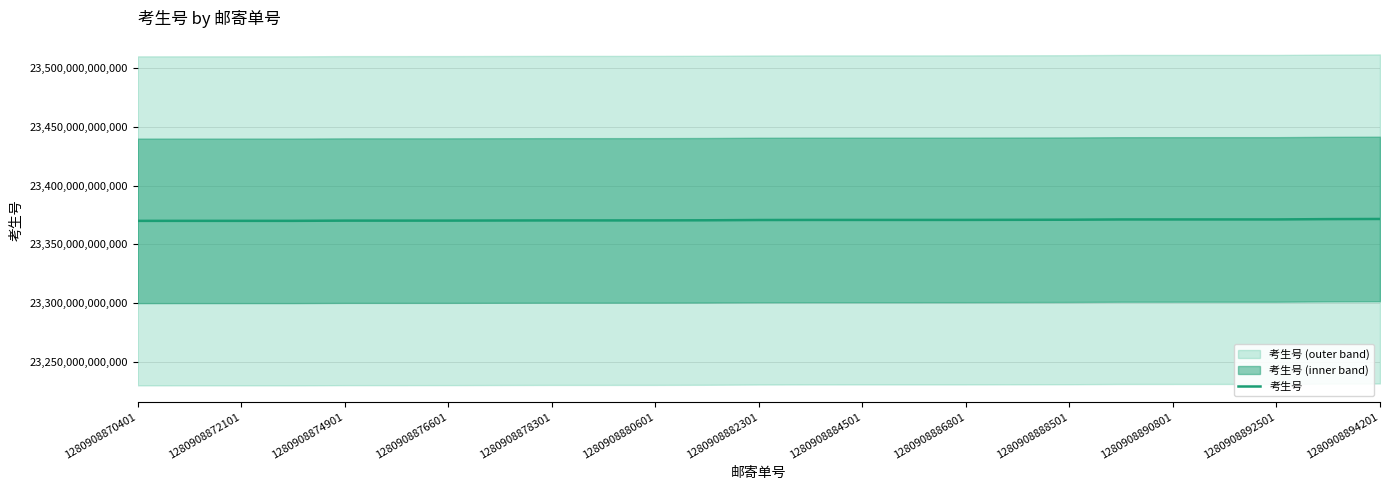

The value of 考生号 at 1280908894201 is 16115909380738. True or false?

False